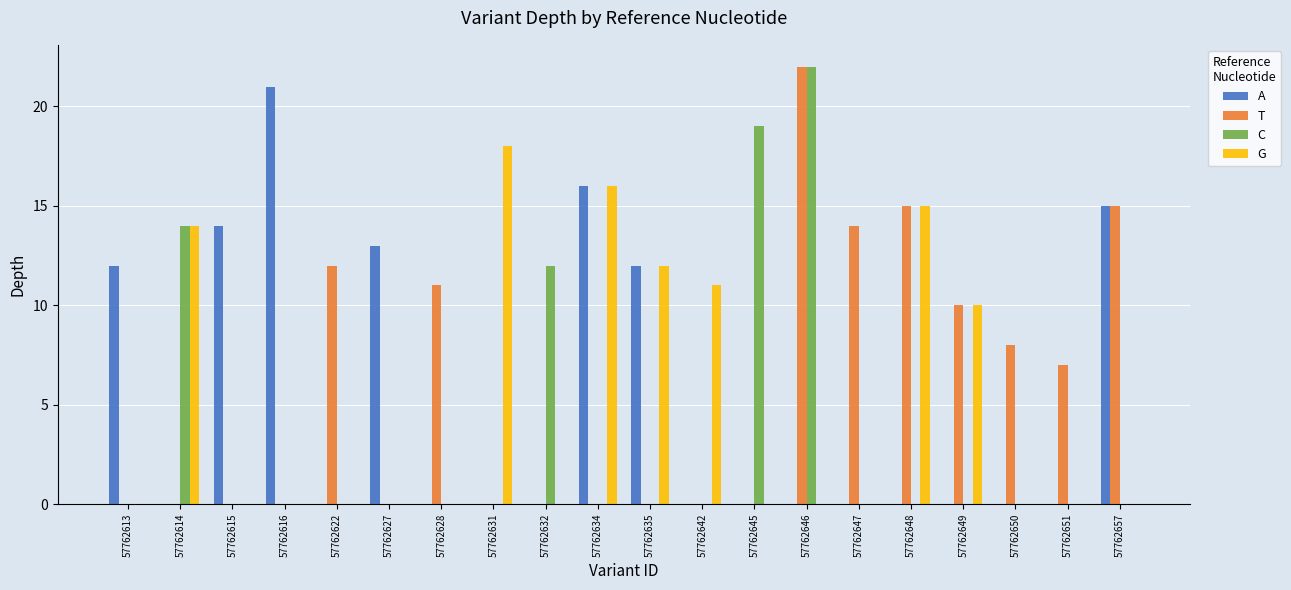

Which series has the largest total across all categories?

T